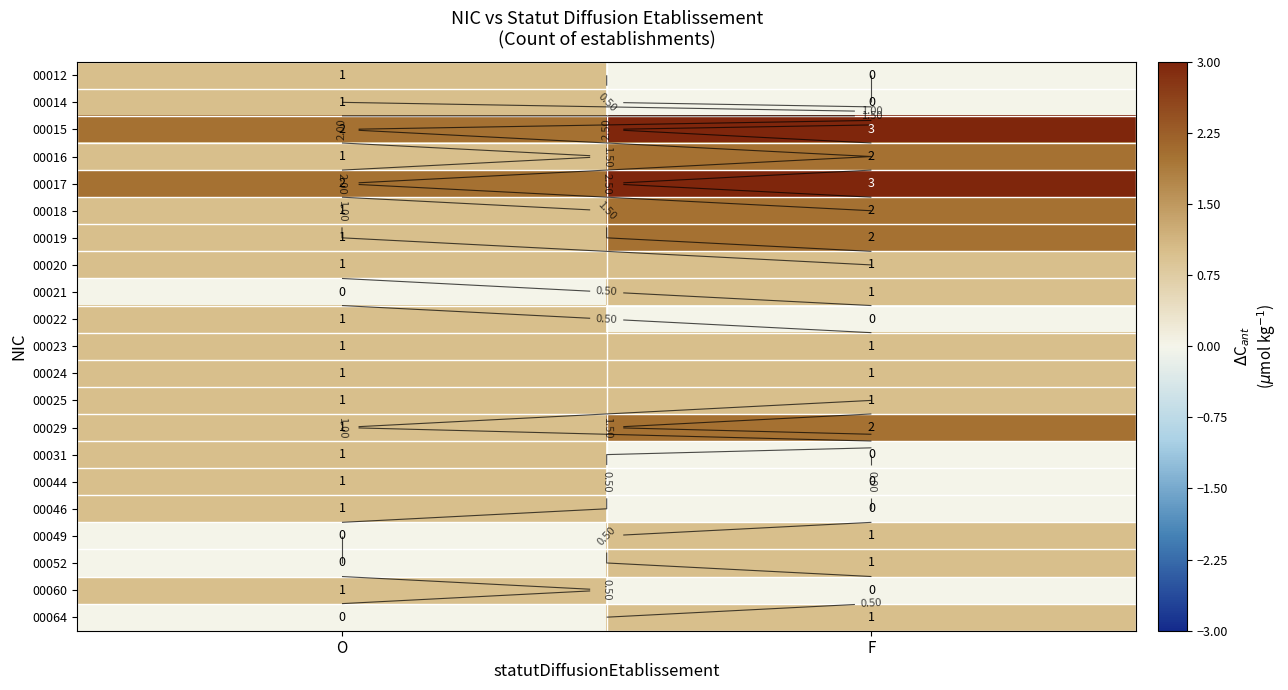

What is the sum of all 00046 values?

1